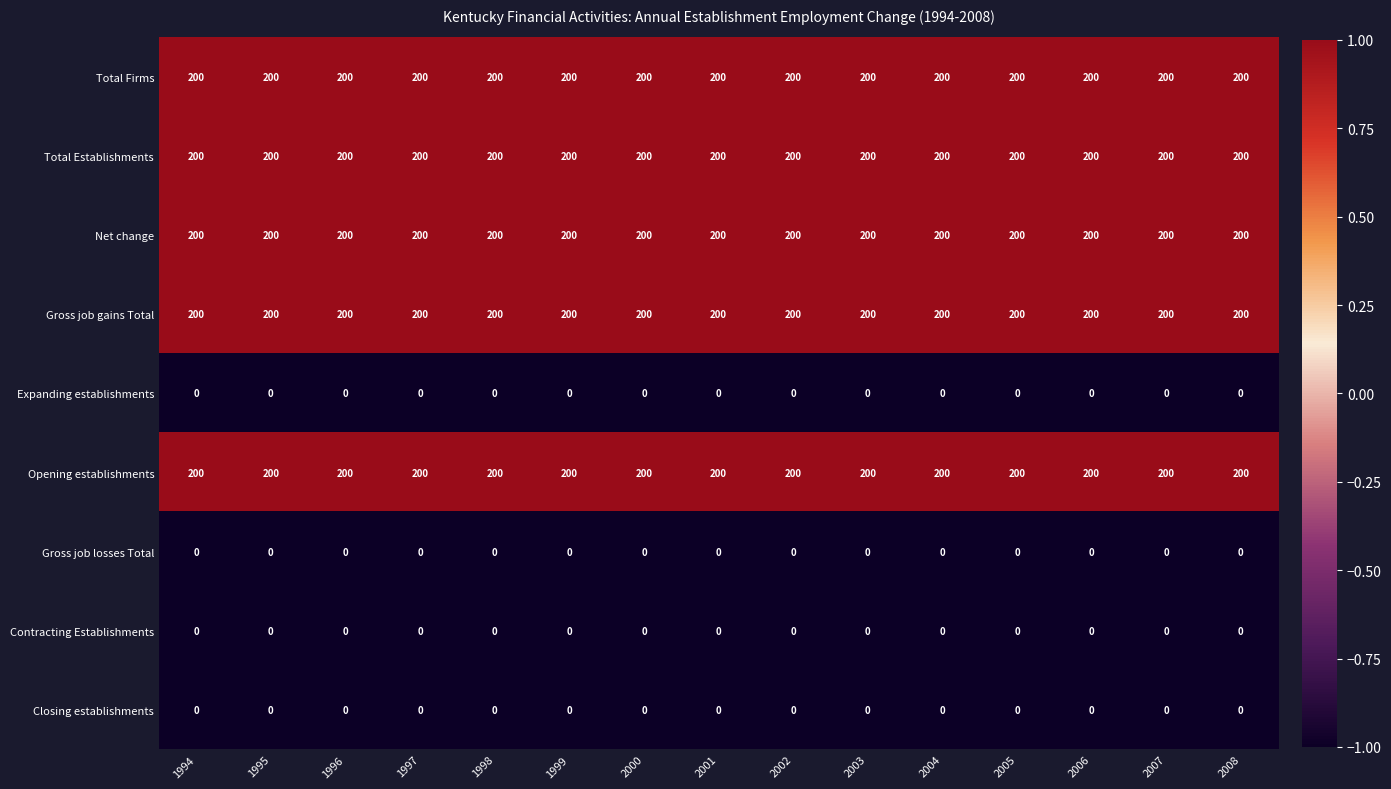

True or false: Closing establishments has a value of 0 at 2002.

True